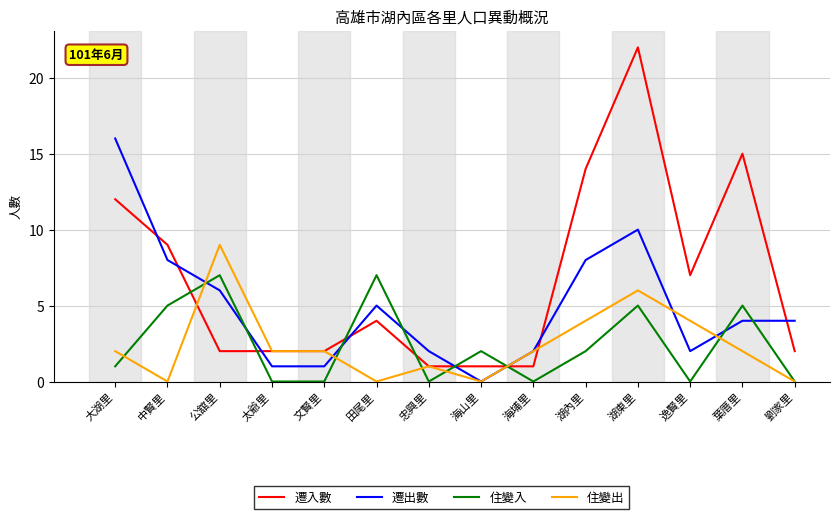

After their last crossing, which series has the higher values: 遷入數 or 住變出?

遷入數